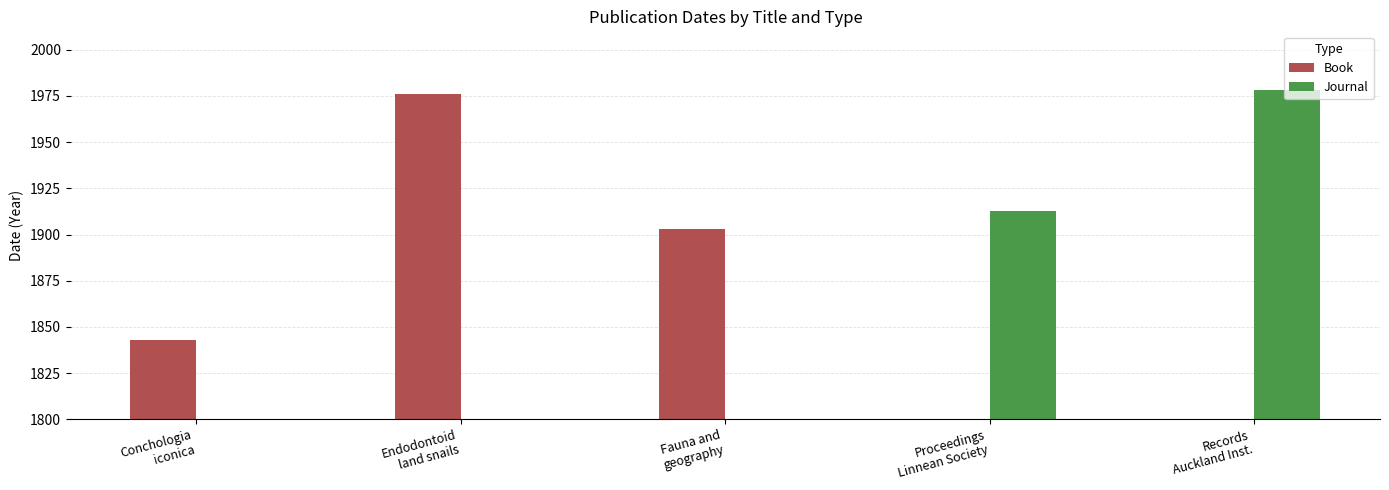

What position from the left is Records
Auckland Inst.?

5